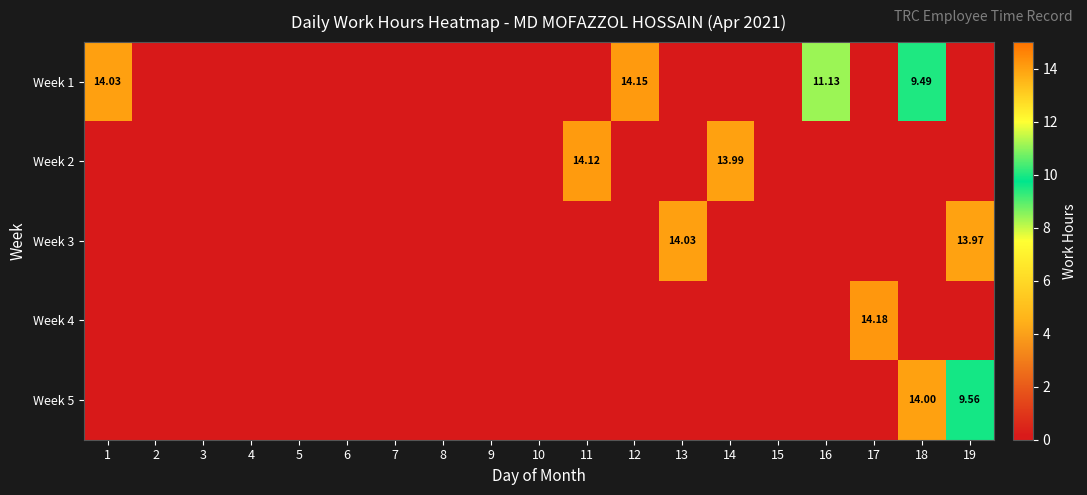

What is the highest value of the Week 1 series?

14.2